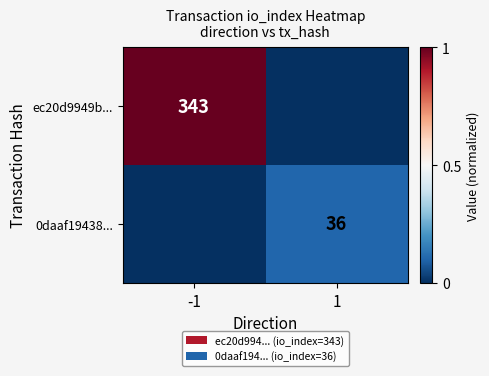

At how many categories does at least one series exceed 0?

2